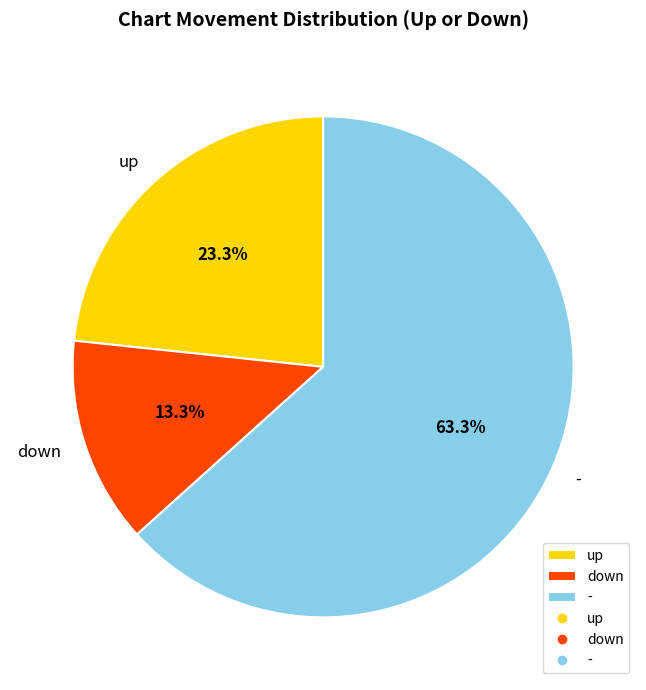

The - slice represents 63% of the pie. True or false?

True